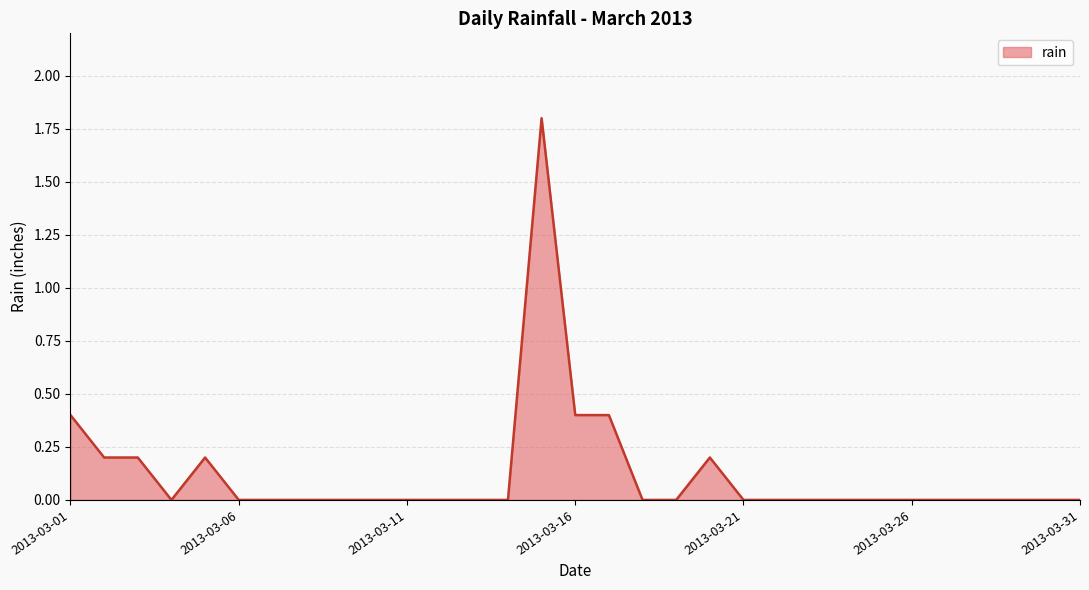

Reading left to right, what are all the values shown in this chart?

0.4	0.2	0.2	0.0	0.2	0.0	0.0	0.0	0.0	0.0	0.0	0.0	0.0	0.0	1.8	0.4	0.4	0.0	0.0	0.2	0.0	0.0	0.0	0.0	0.0	0.0	0.0	0.0	0.0	0.0	0.0